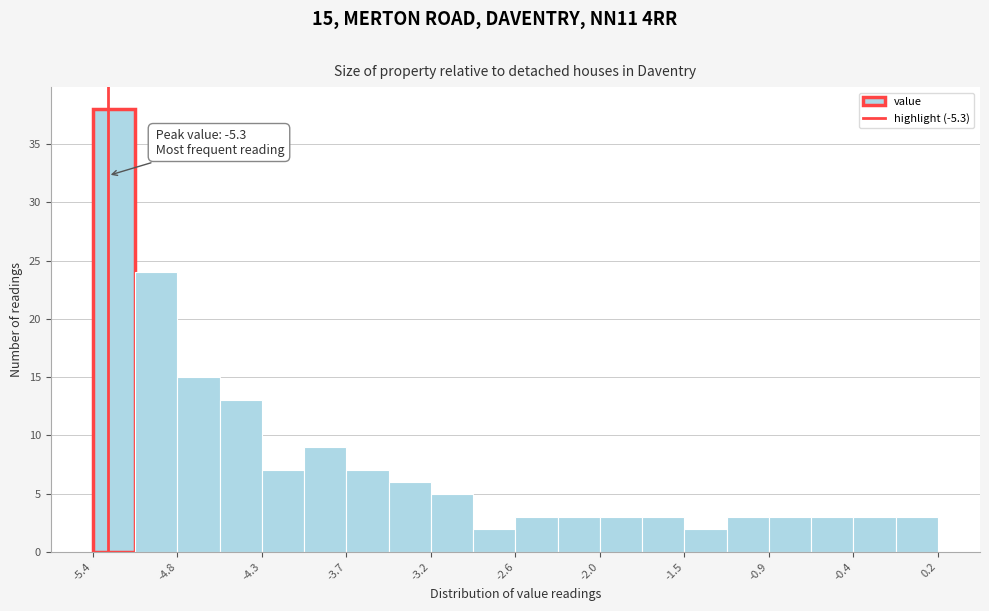

Around what value on the x-axis is the tallest bar? Give the approximate position of its centre, as read against the axis.

-5.3